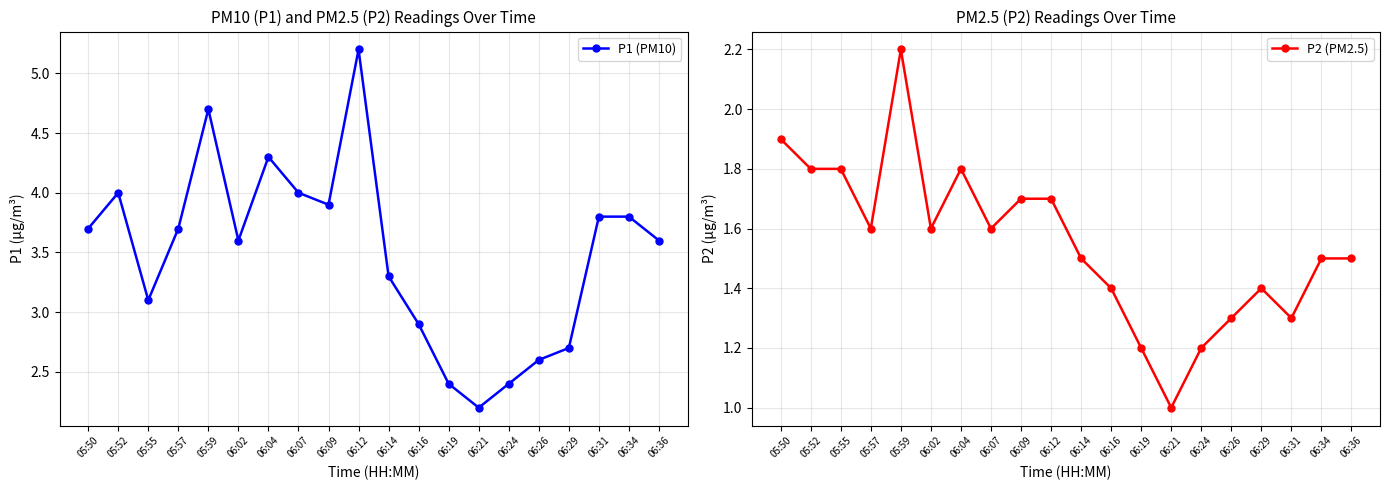

What is the sum of all P2 (PM2.5) values?

31.0